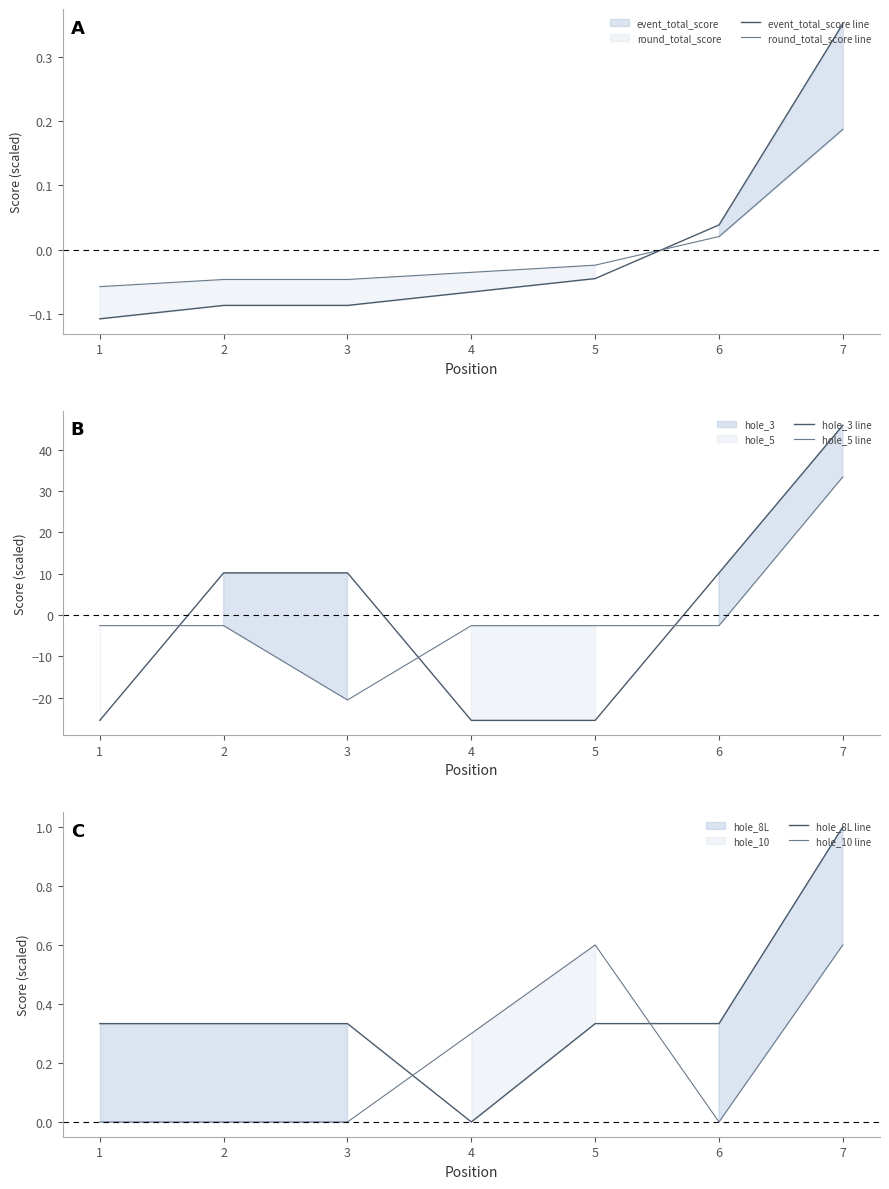

Between 1 and 5, which series saw the biggest shift?

hole_10 line